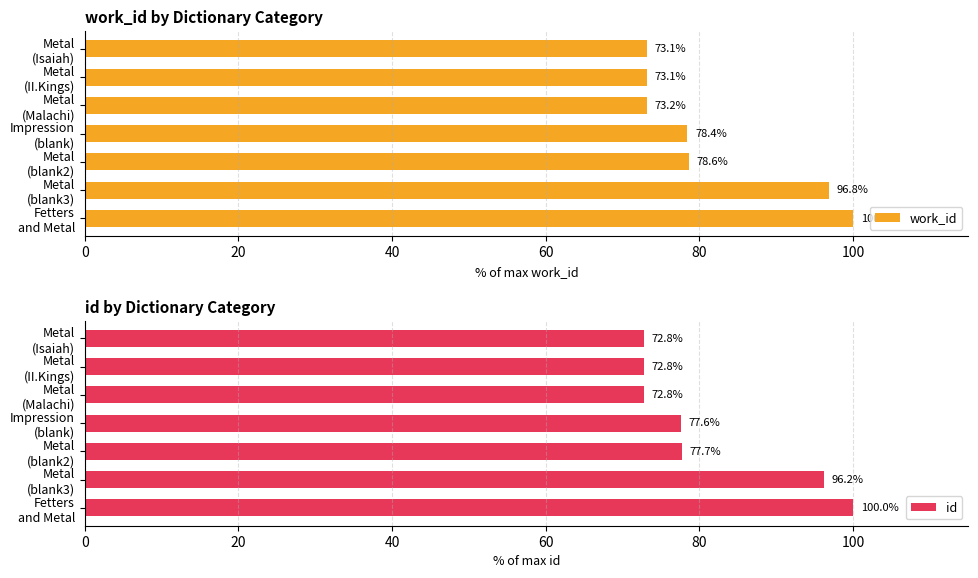

What is the difference between the second highest and minimum values in the work_id series?

23.7